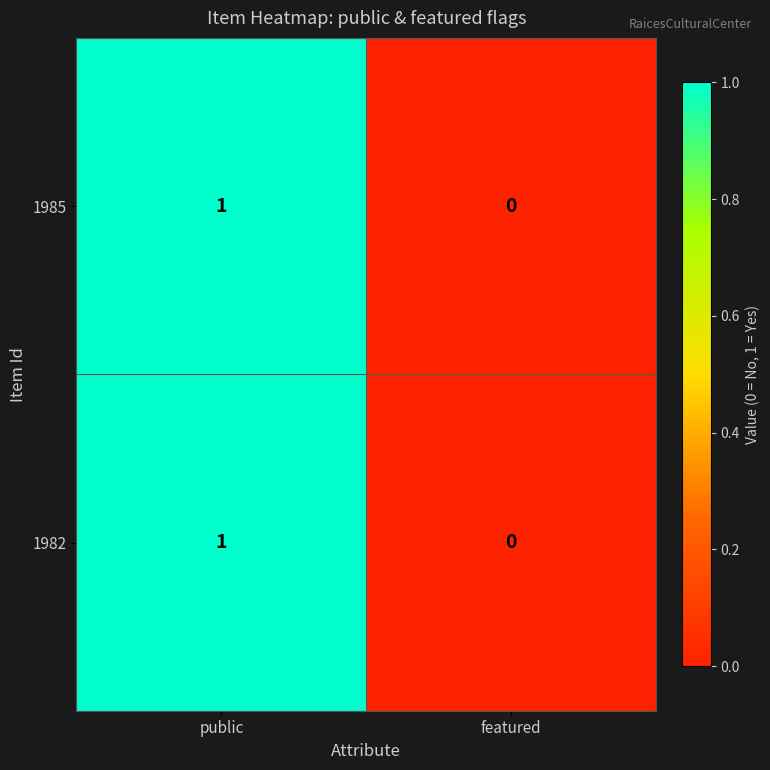

Reading right to left, what are all the values shown in this chart?

1985: 0	1
1982: 0	1